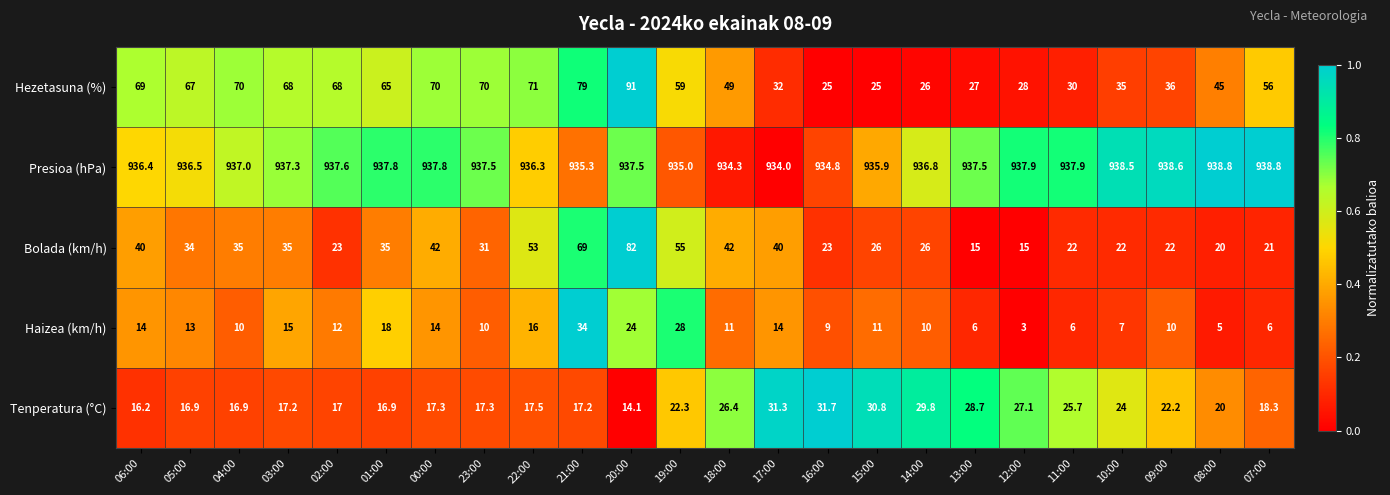

Read the Bolada (km/h) value at 15:00.

26.0